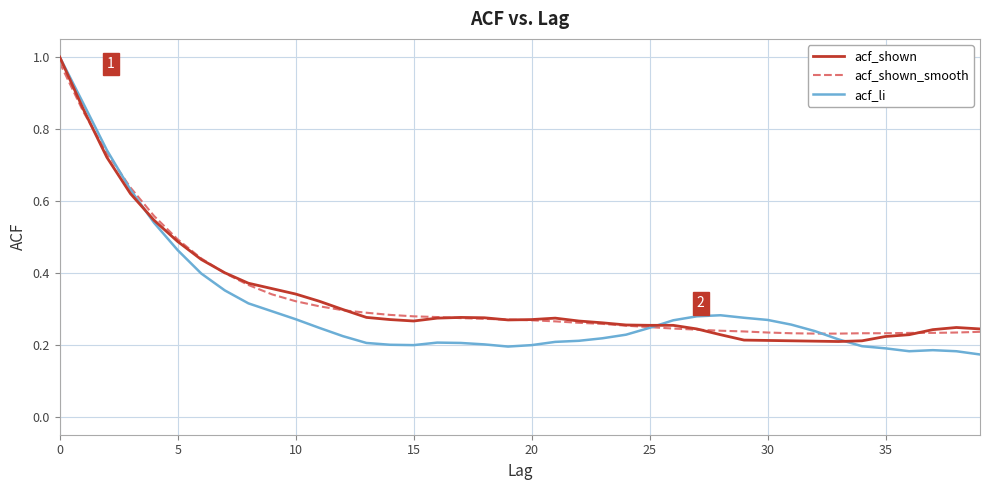

What are all the series names shown in the legend?

acf_shown, acf_shown_smooth, acf_li